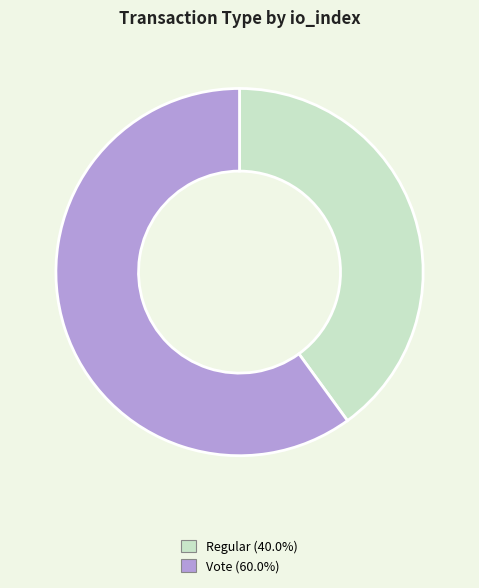

How many slices are in this pie chart?

2